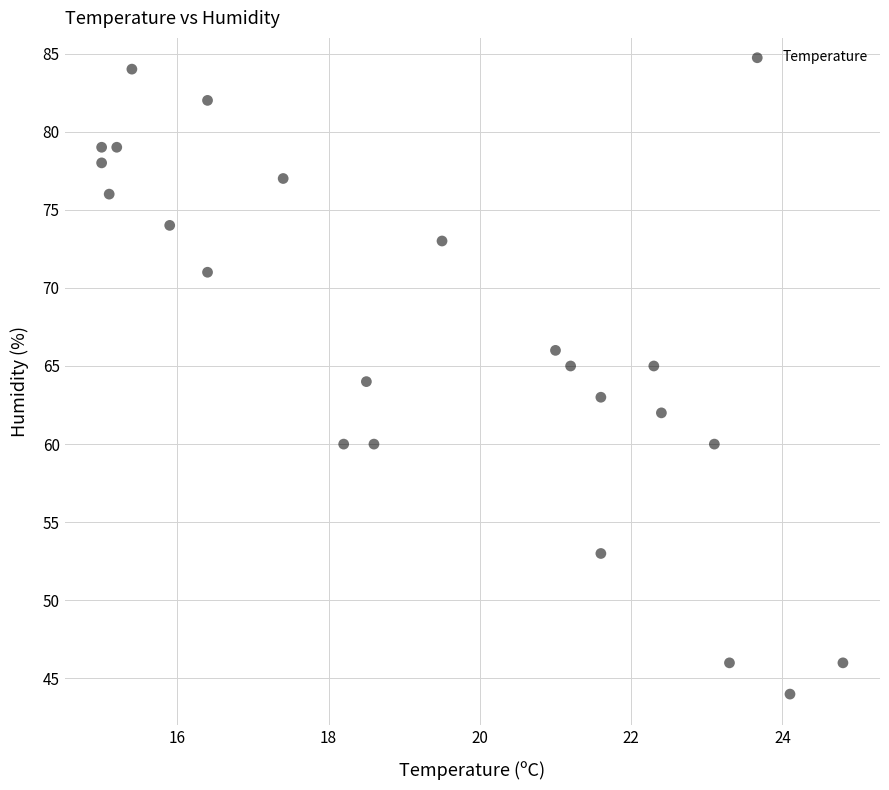

What is the range of Y values (max minus min)?

40